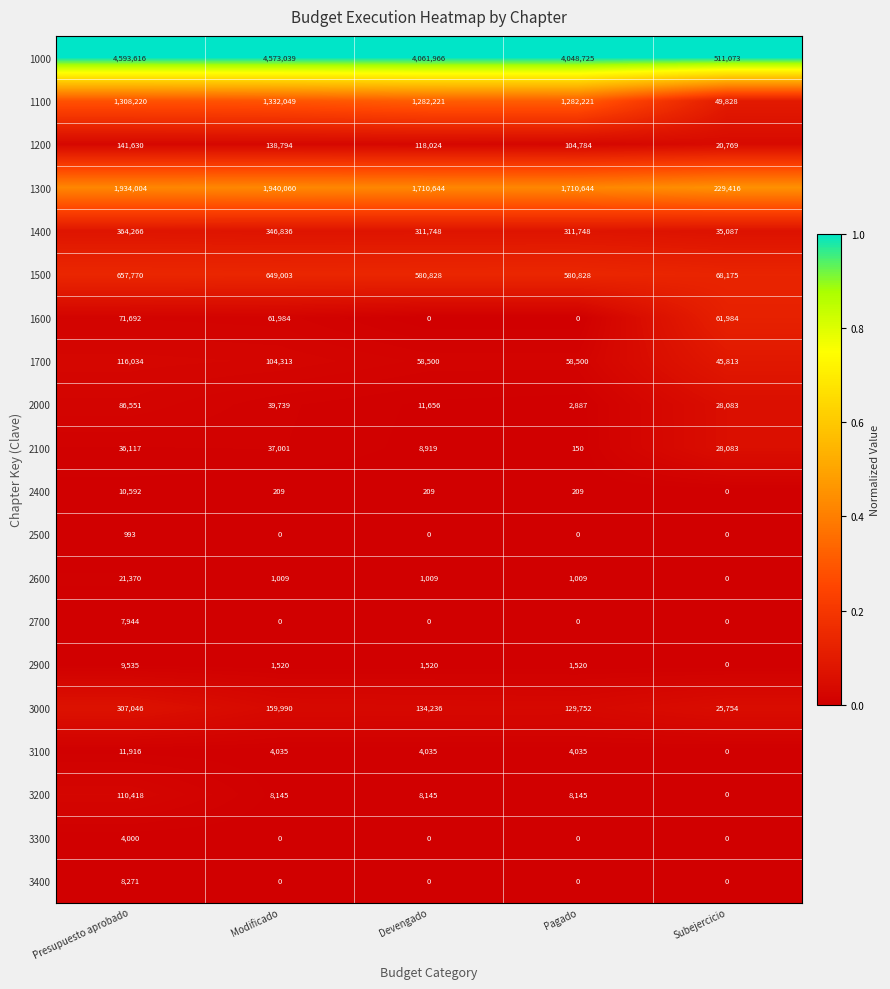

What is the sum of all 3200 values?

134853